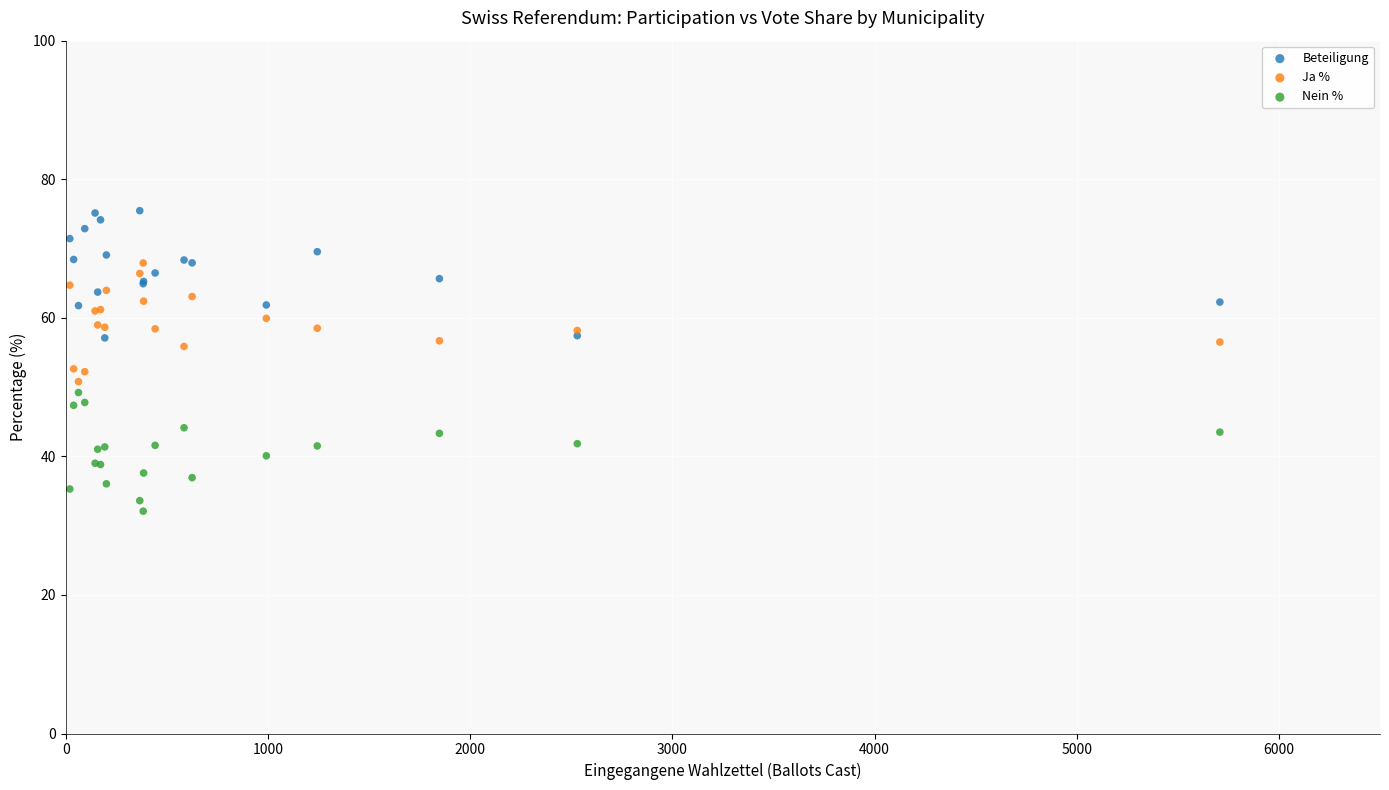

Which series reaches the maximum Y coordinate?

Beteiligung